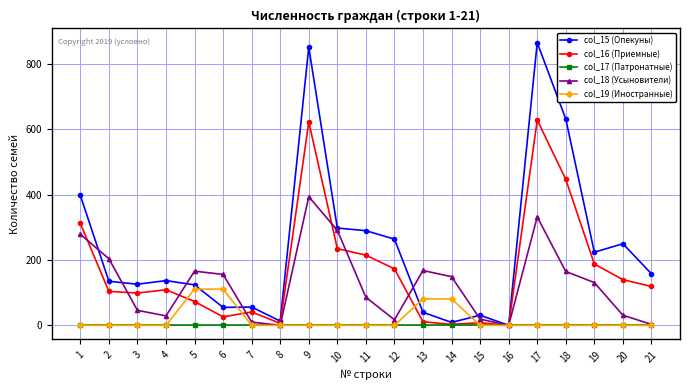

How many values in the col_19 (Иностранные) series exceed 0?

4